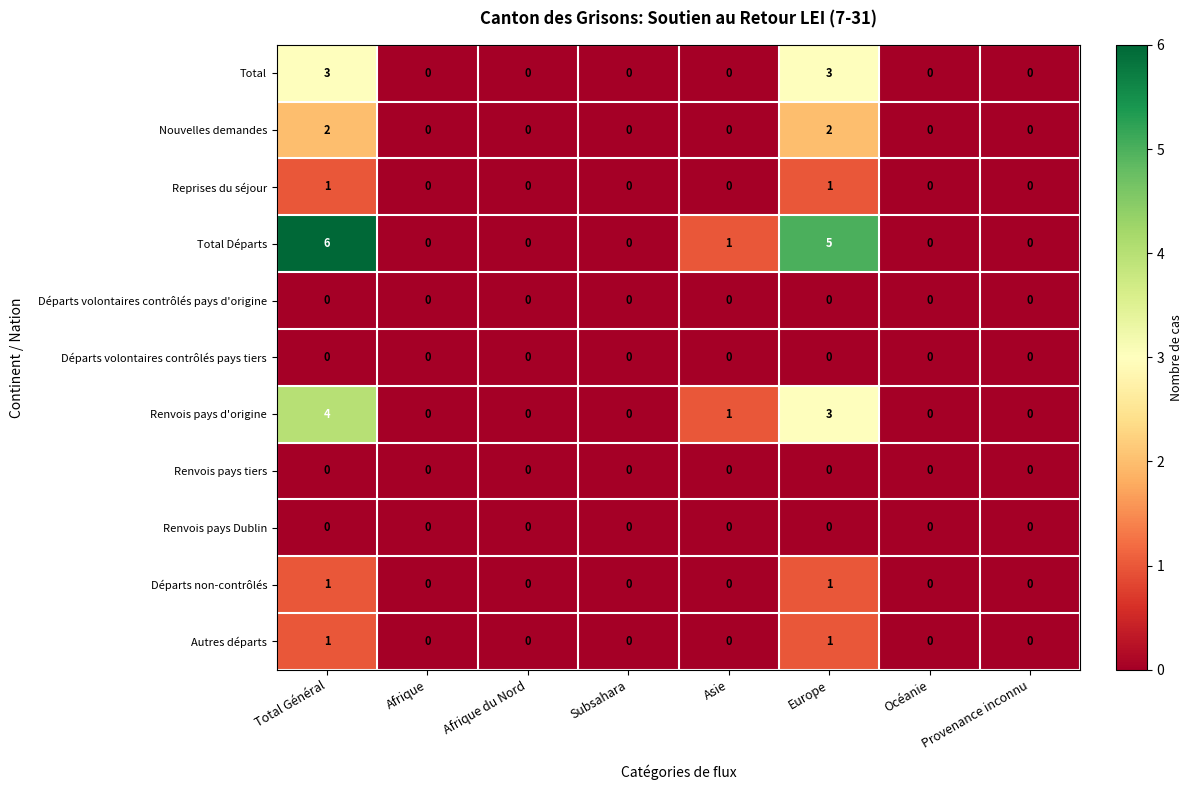

How many values in Total Départs are above zero?

3